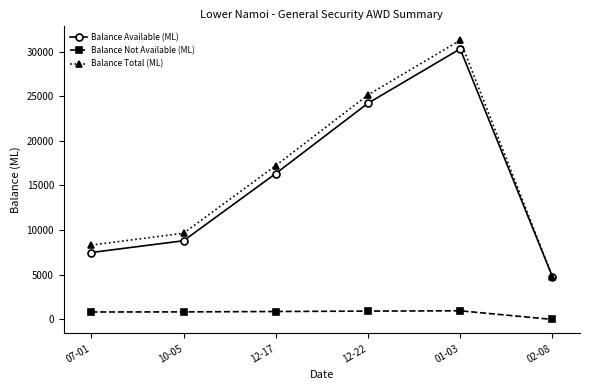

What is the label of the 5th point from the left?

01-03